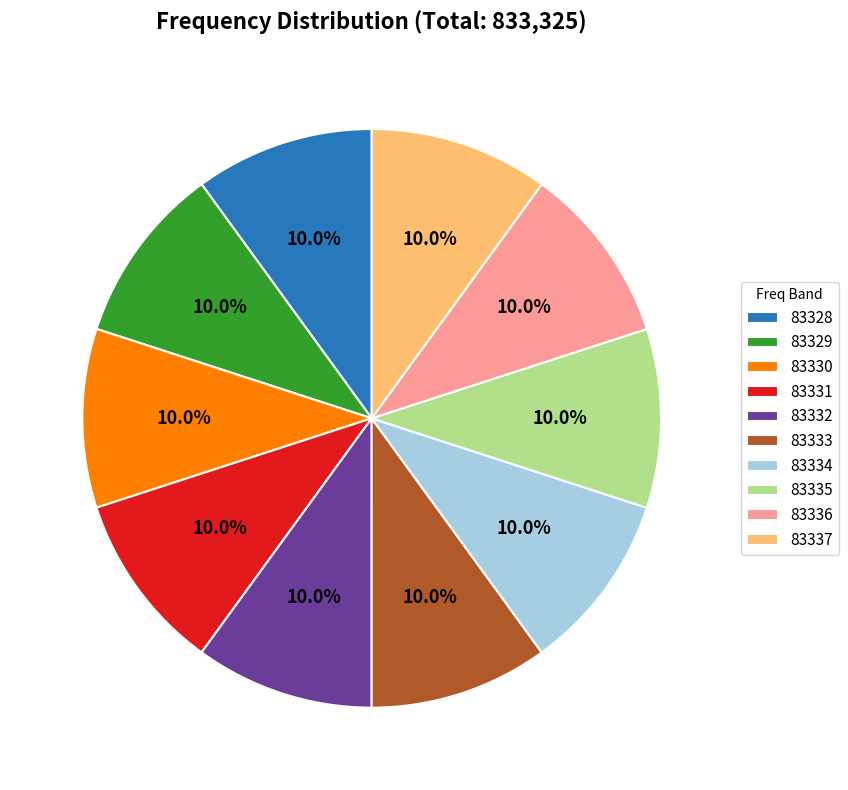

Is 83335 the majority of the pie?

No